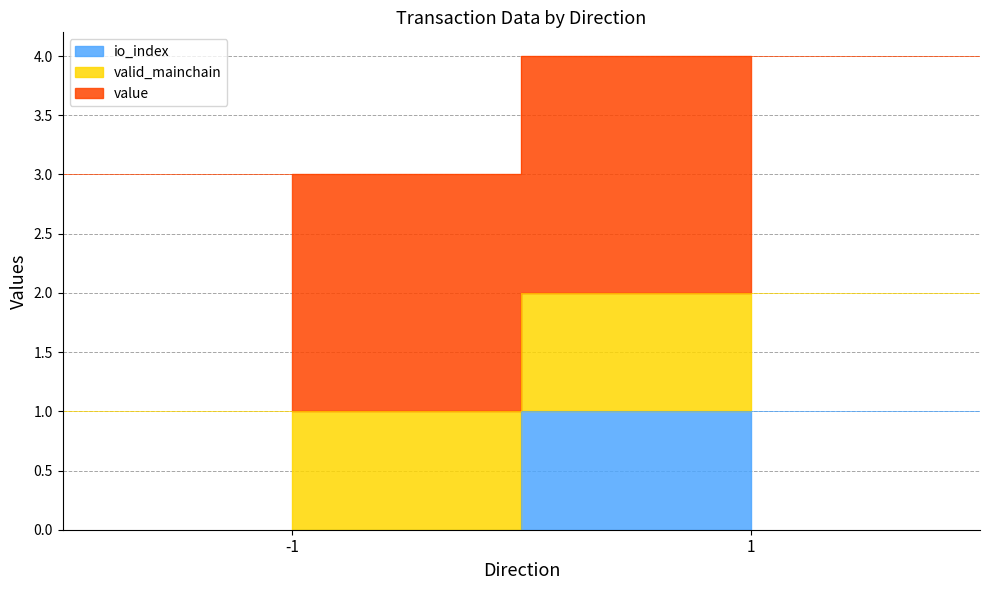

What is the sum of all value values?

4.0